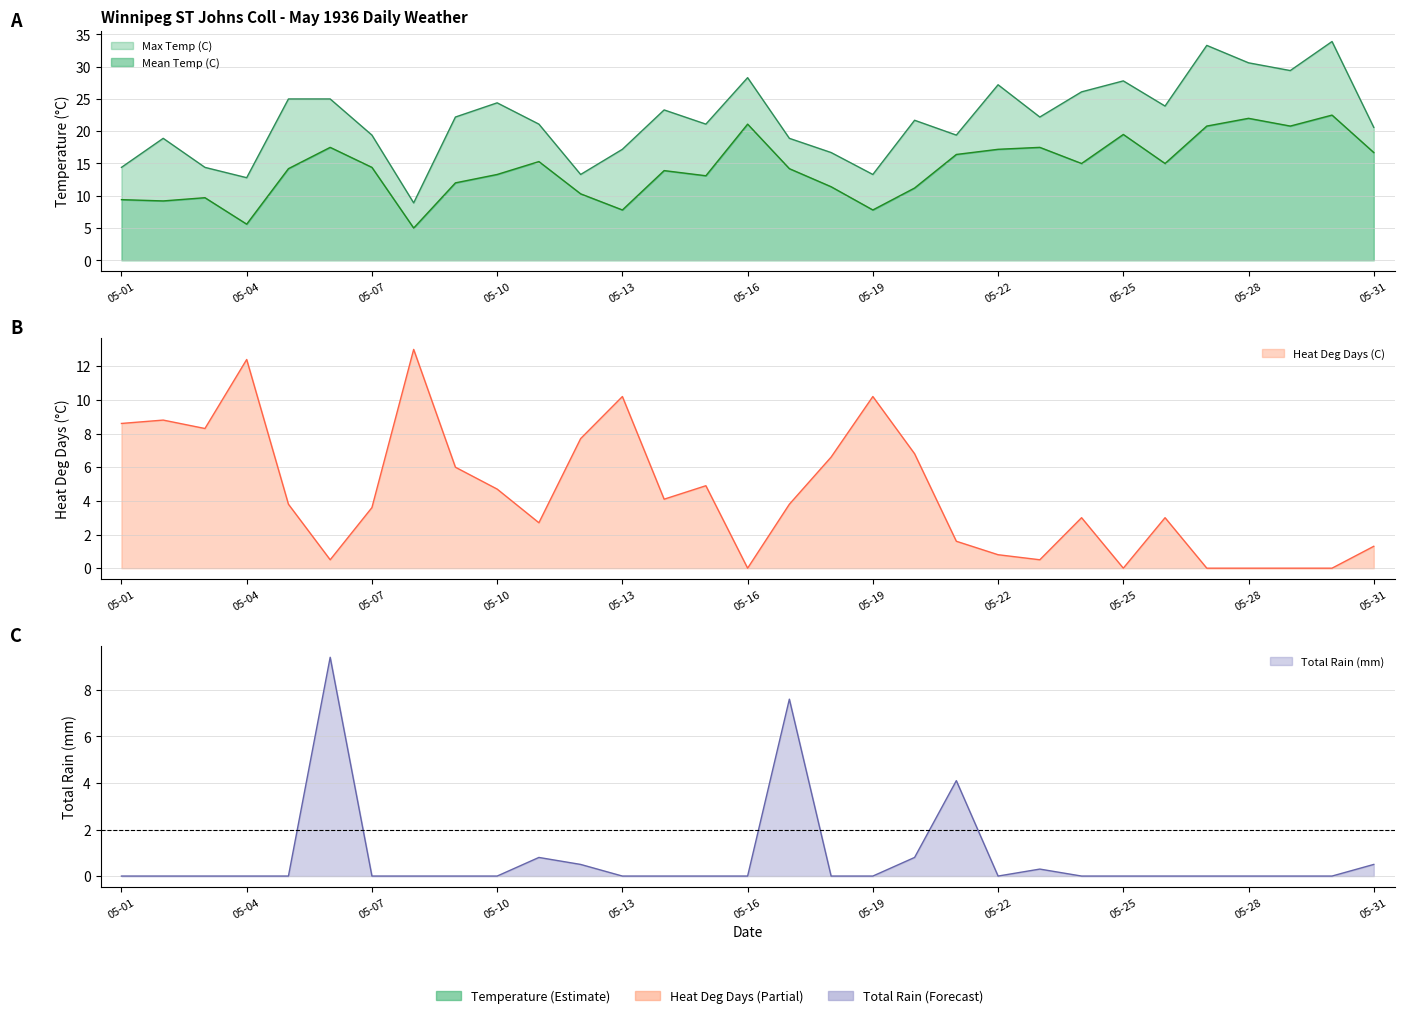

Which series has the widest spread of values?

Max Temp (C)